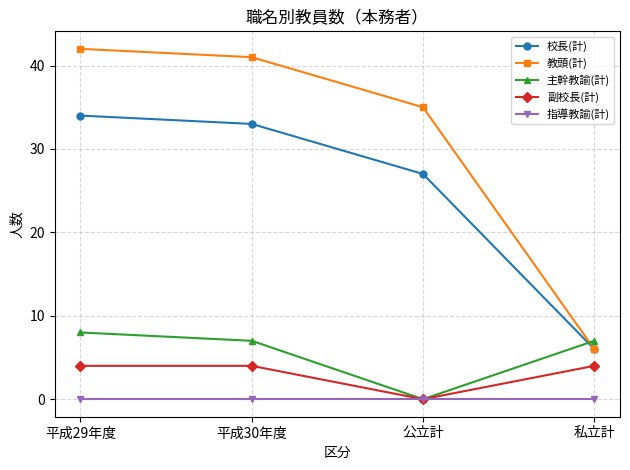

Which series has the widest spread of values?

教頭(計)